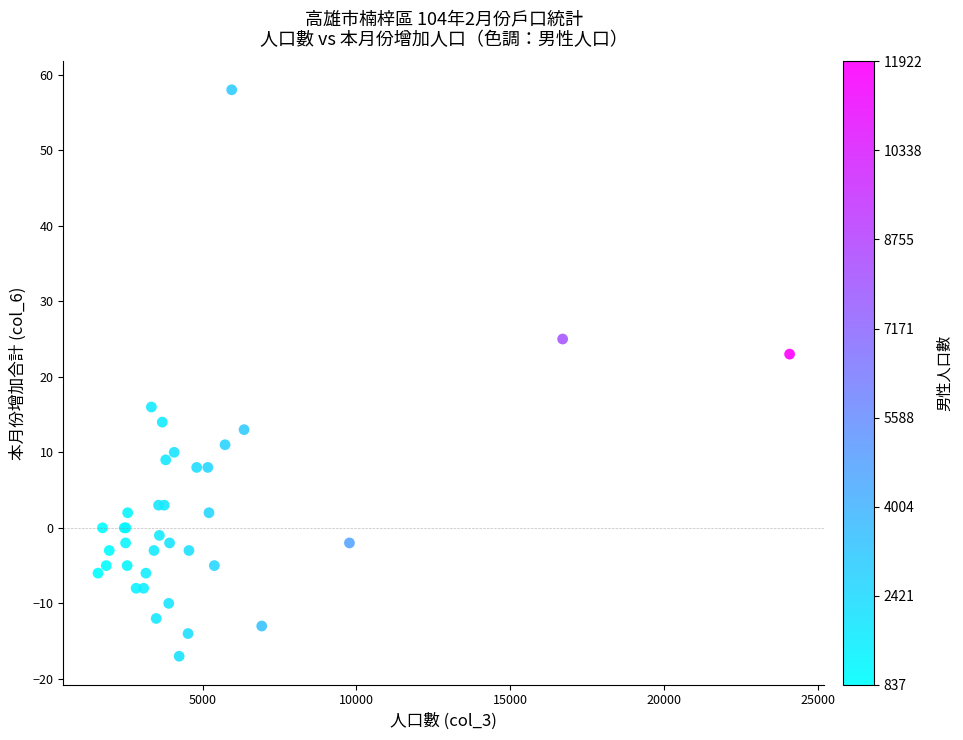

What Y value in the scatter plot is closest to 20?

23